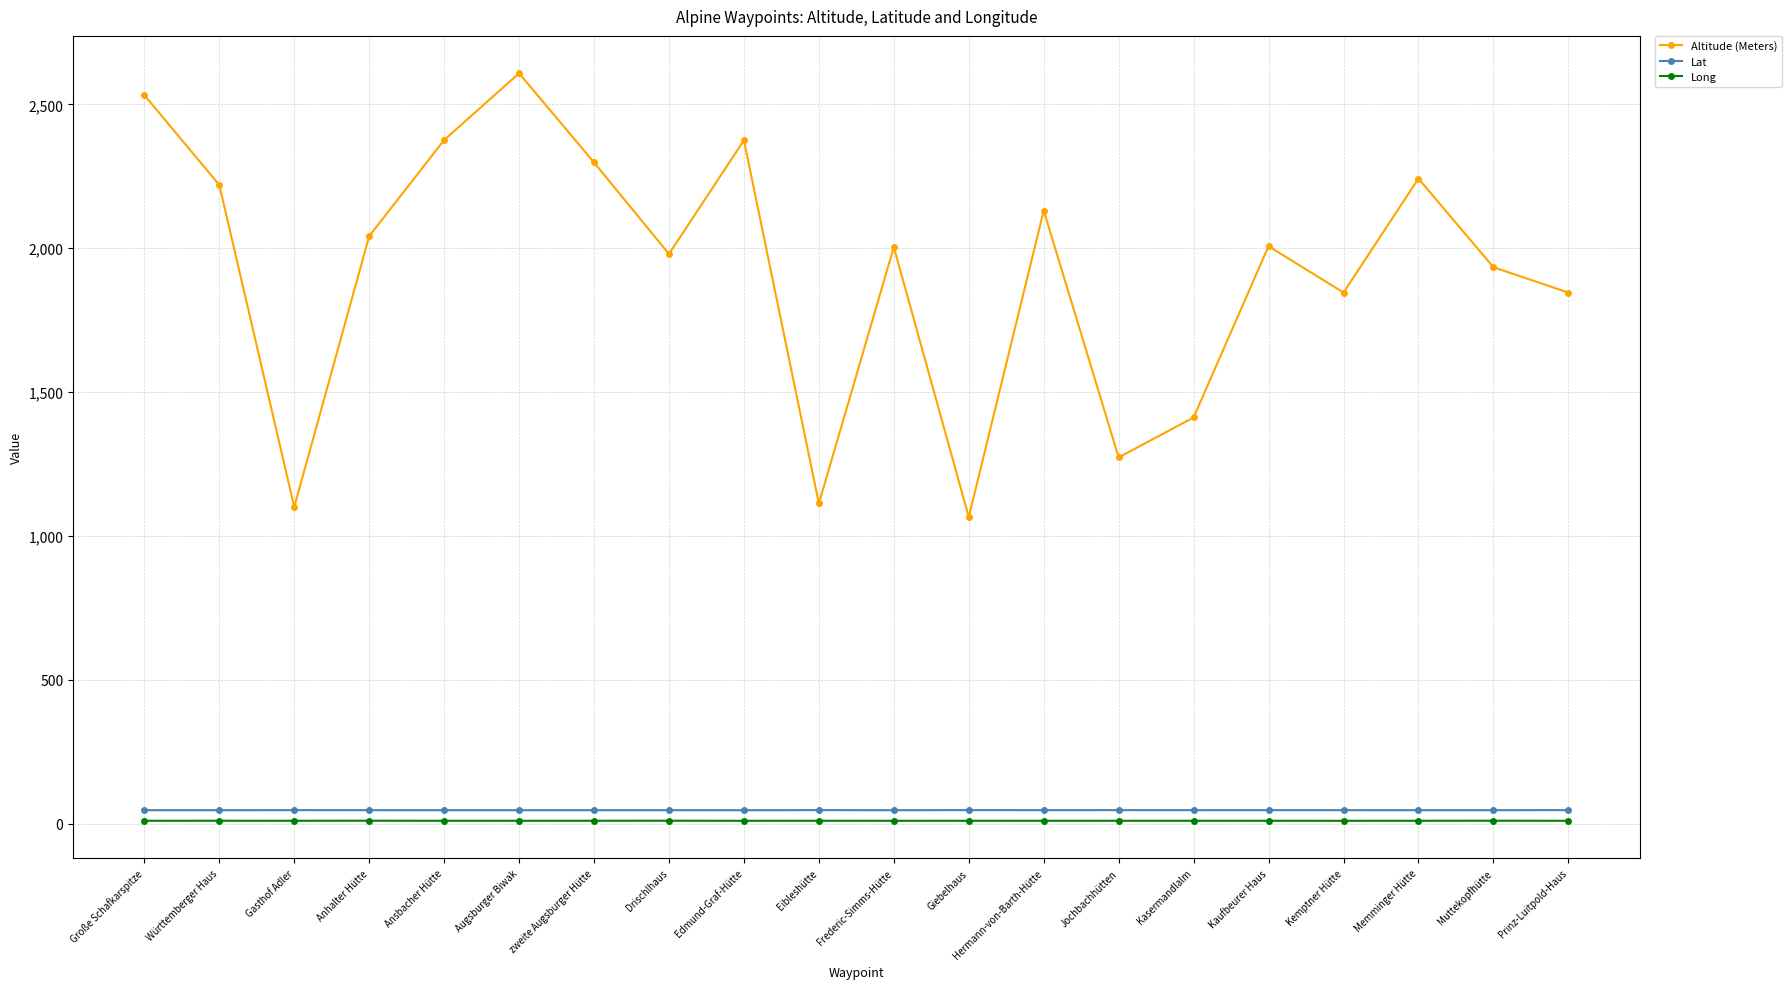

True or false: Lat and Long intersect in this chart.

False